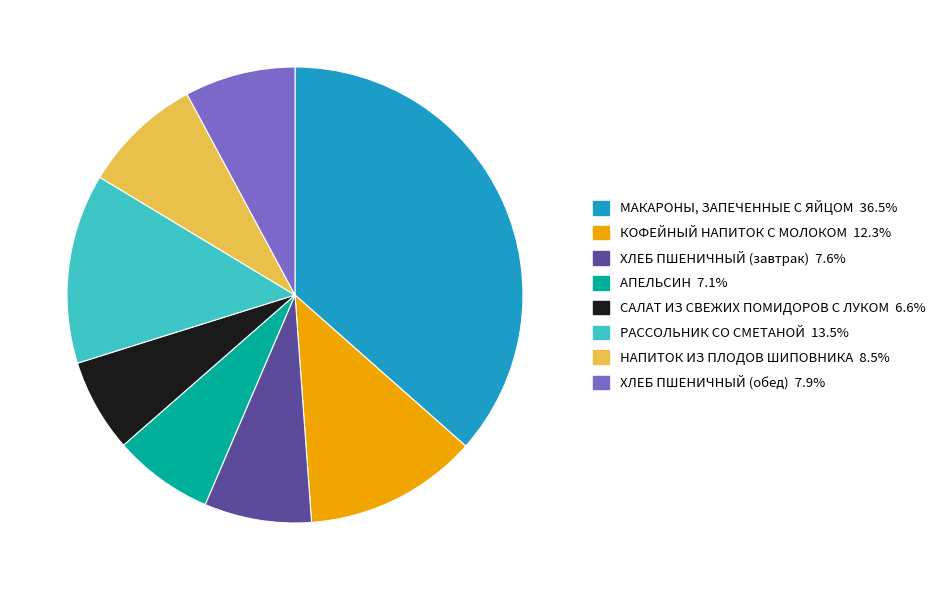

Does ХЛЕБ ПШЕНИЧНЫЙ (завтрак) represent more than half of the total?

No